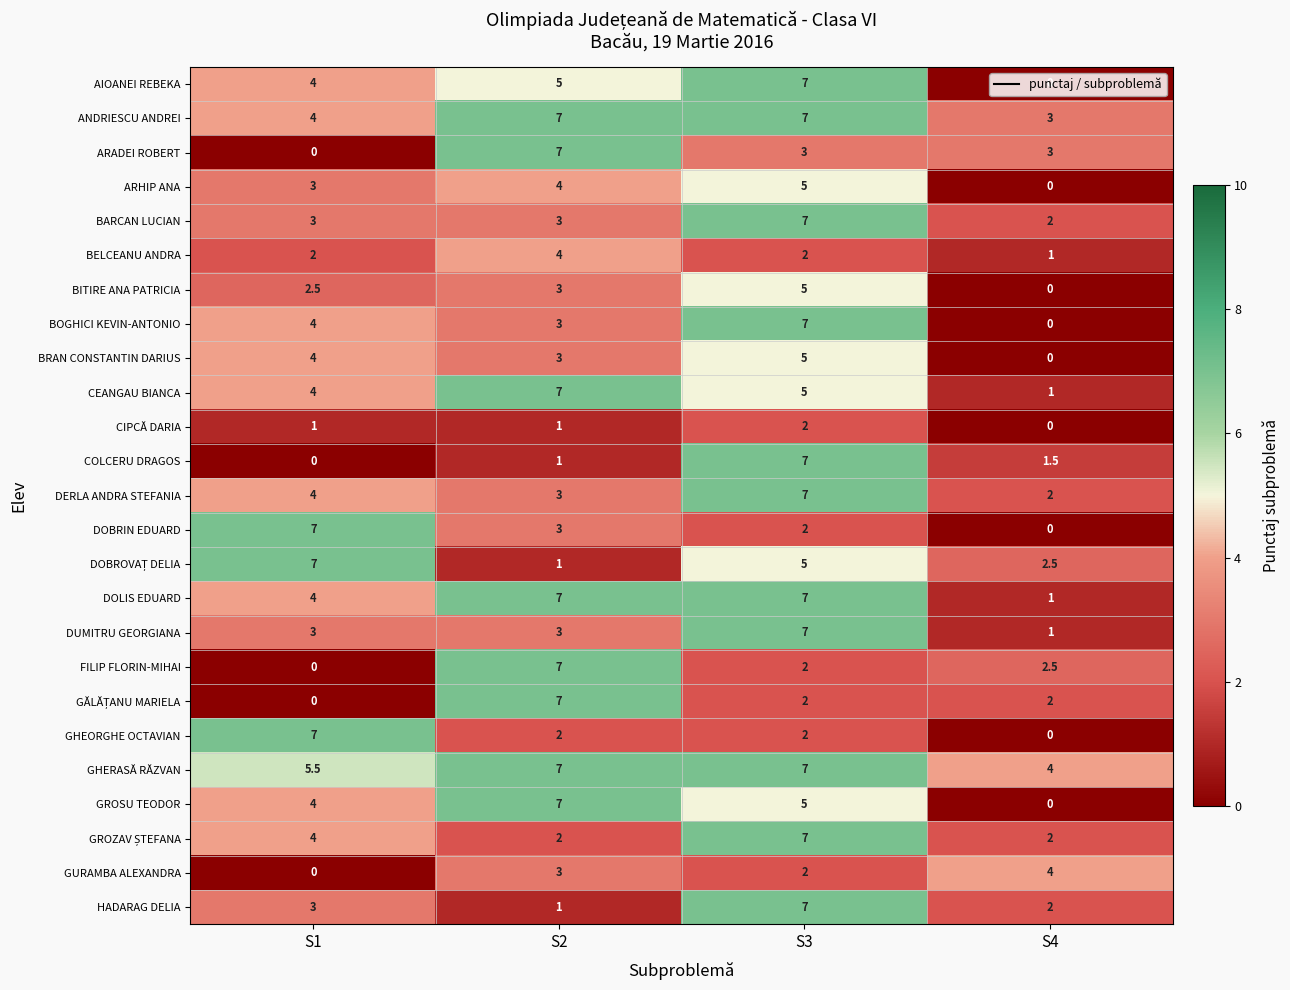

What is the maximum value shown in the chart?

7.0